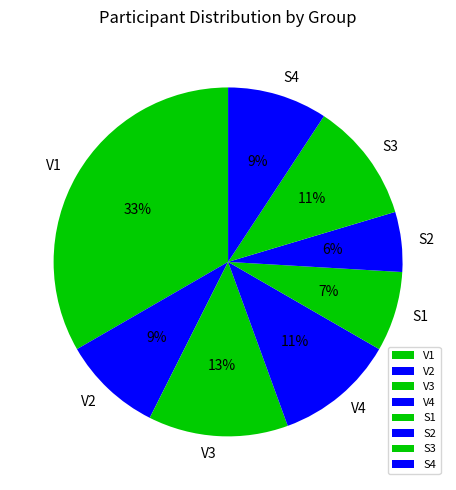

To the nearest percent, what portion does V3 represent?

13%